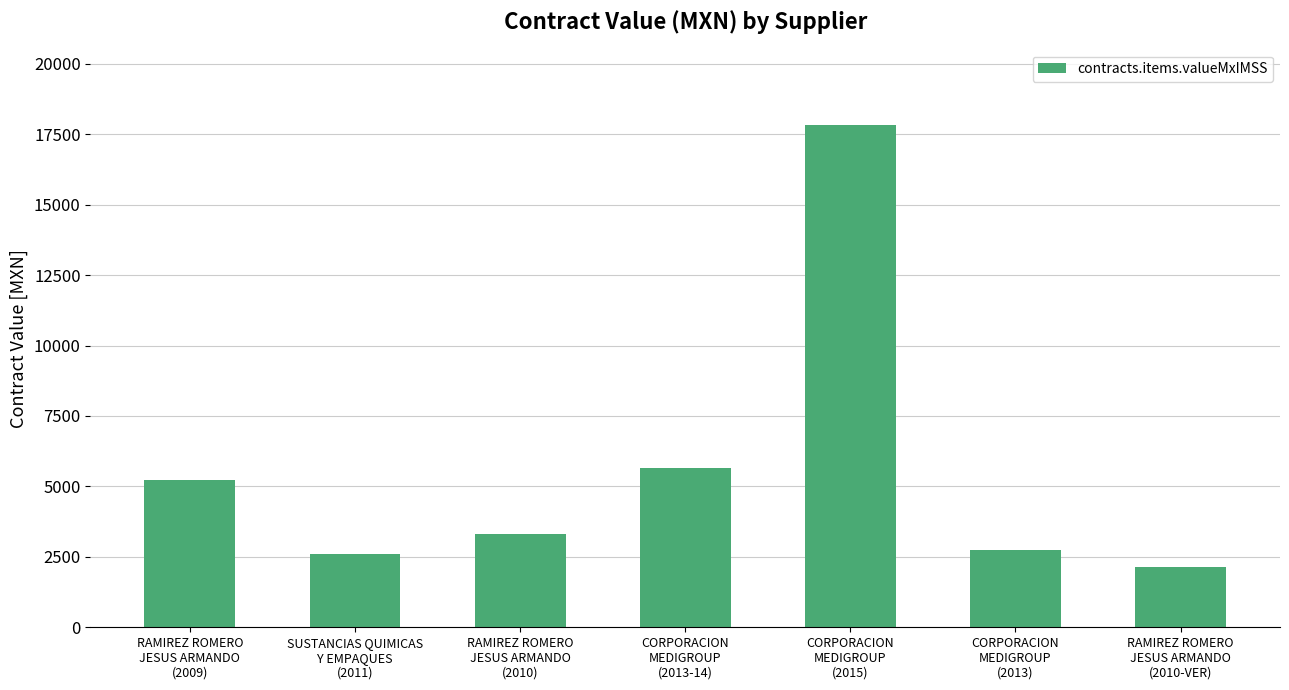

What position from the left is RAMIREZ ROMERO
JESUS ARMANDO
(2010-VER)?

7